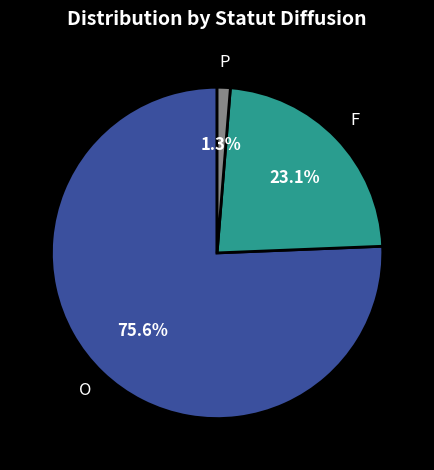

How many segments does this pie chart have?

3